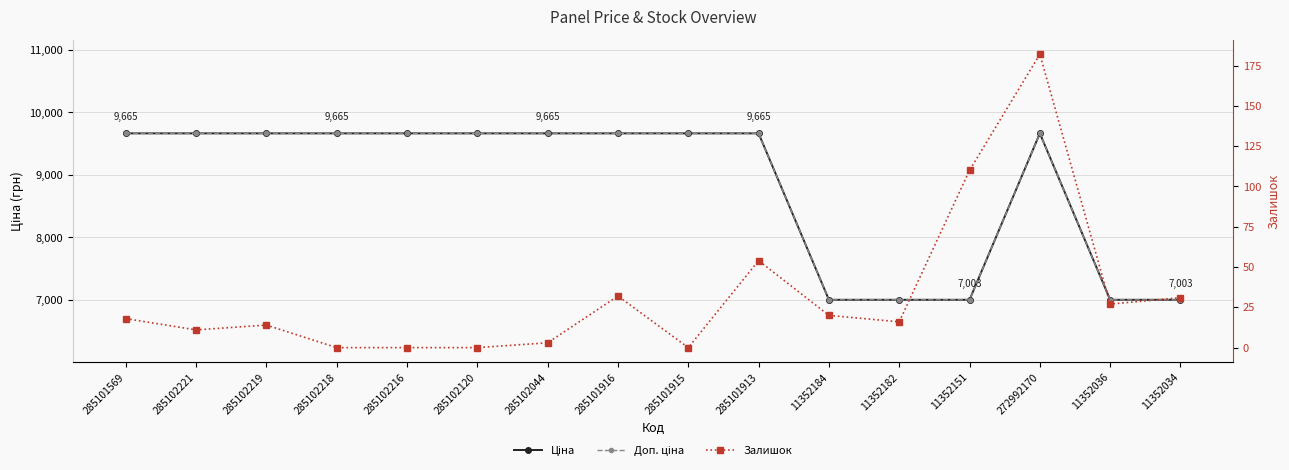

What is the sum of the Ціна values at 285101915 and 11352151?

16667.3